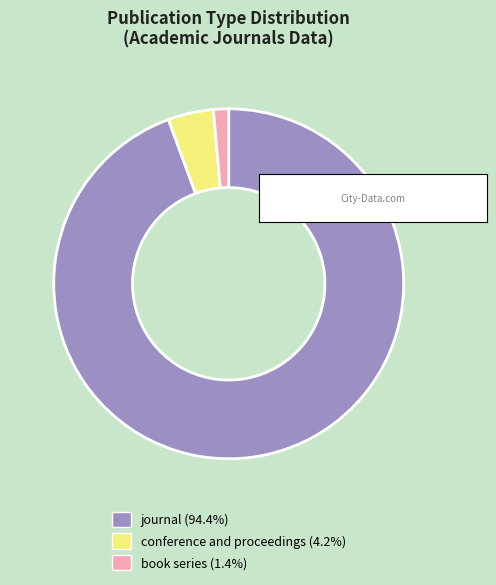

Approximately how many times larger is the value at journal compared to conference and proceedings?

22.5